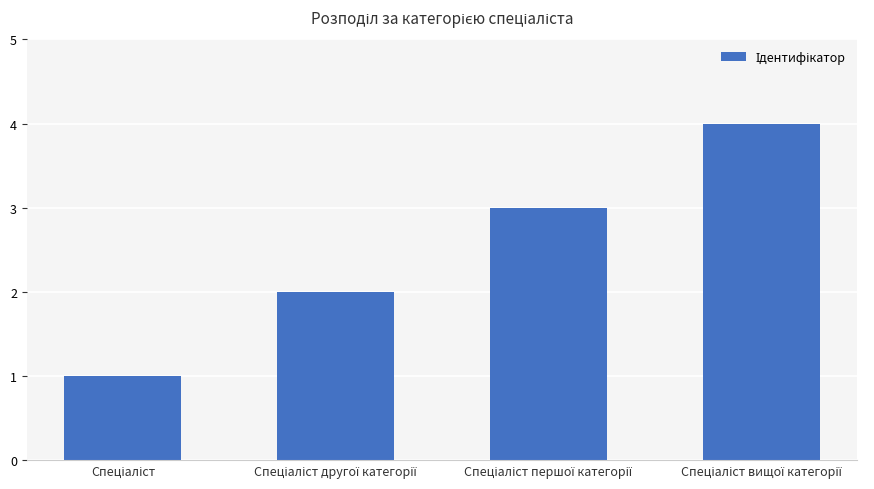

What is the maximum value shown in the chart?

4